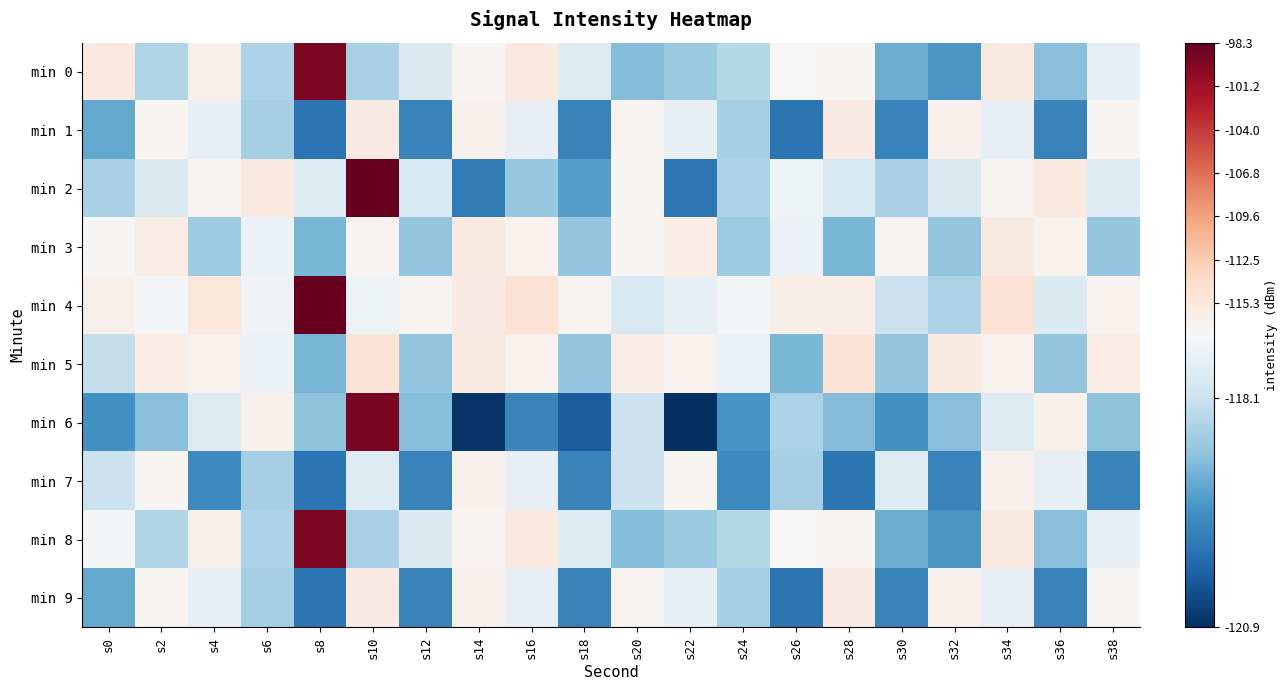

How many distinct data groups are displayed?

10